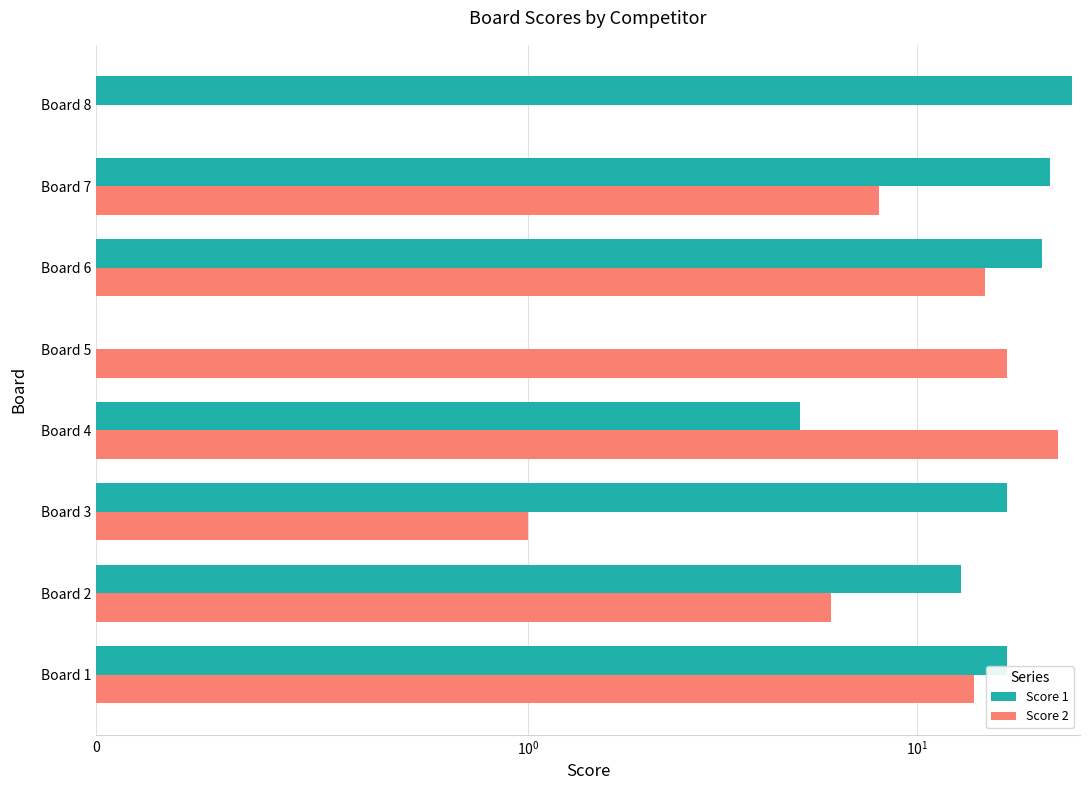

What is the sum of all Score 1 values?

120